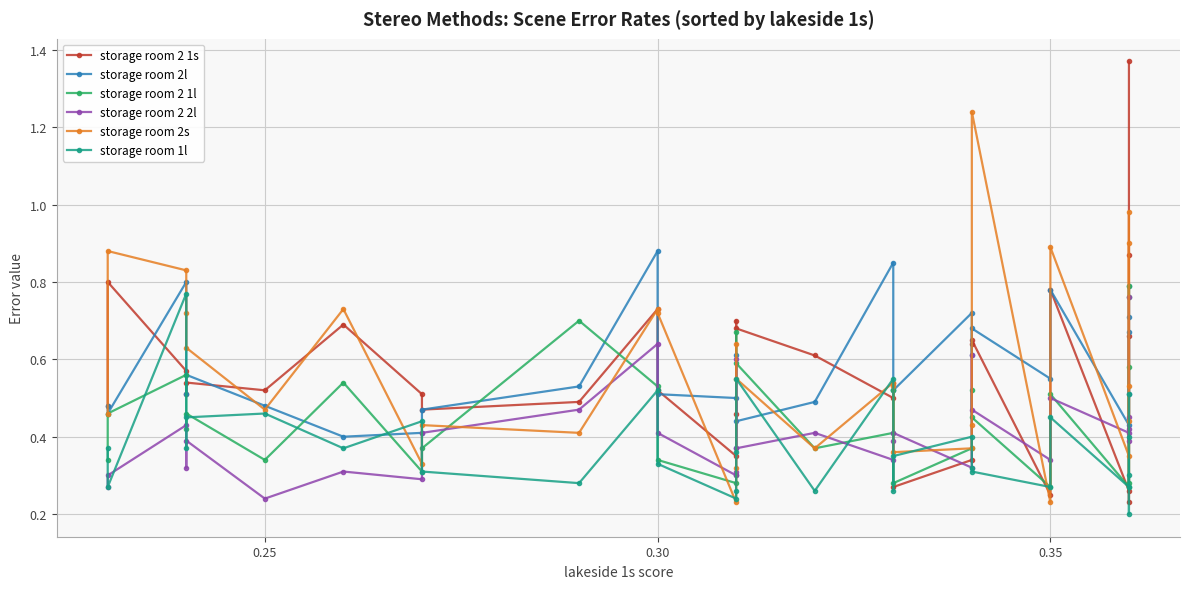

How many series are shown in this chart?

6